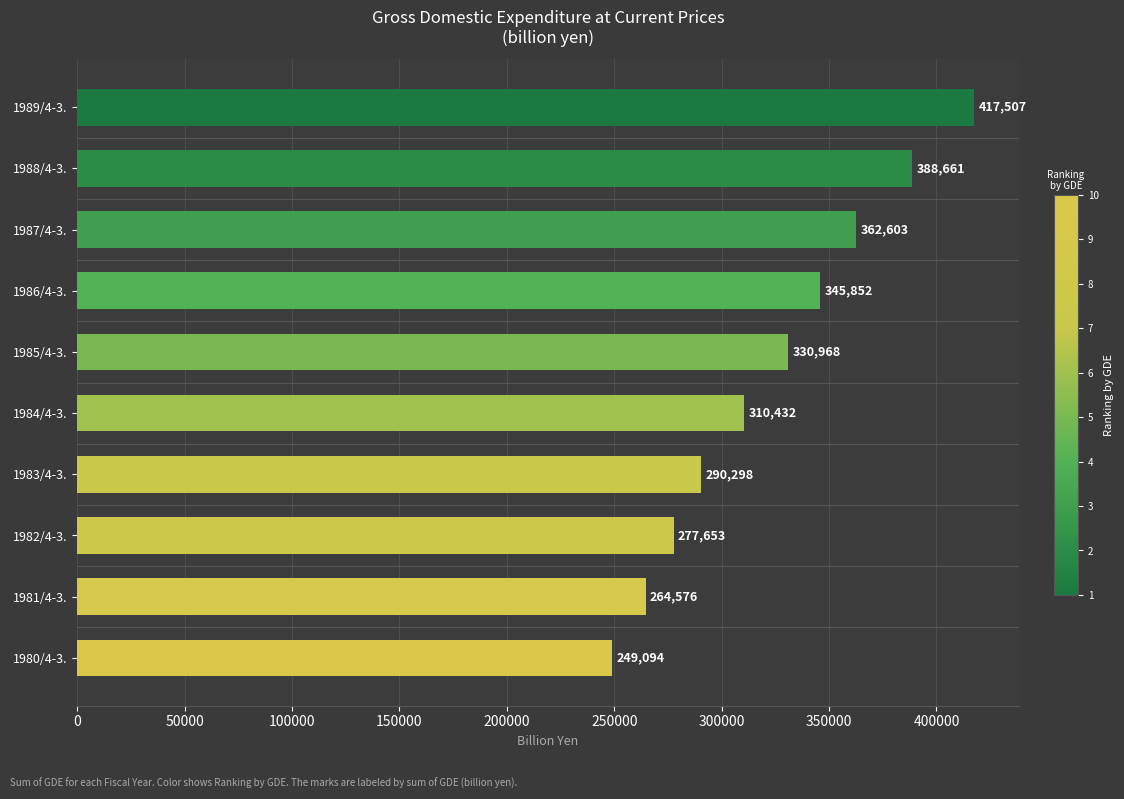

How many values exceed 330968?

5